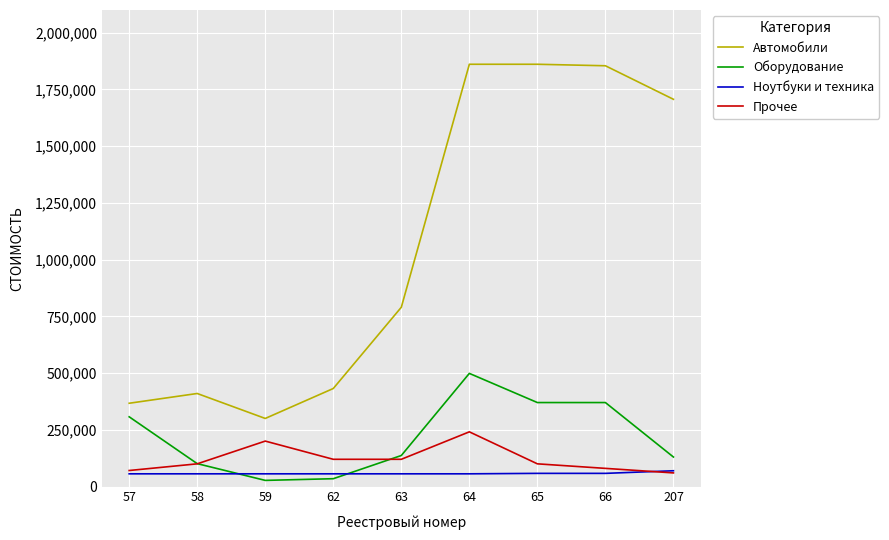

At how many categories does at least one series exceed 1039944?

4